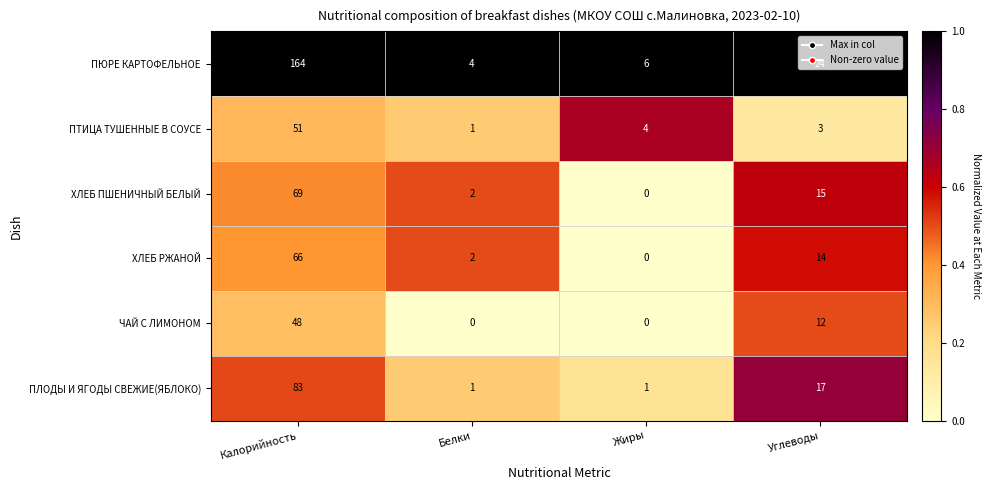

The value of ПЮРЕ КАРТОФЕЛЬНОЕ at Углеводы is 24. True or false?

True